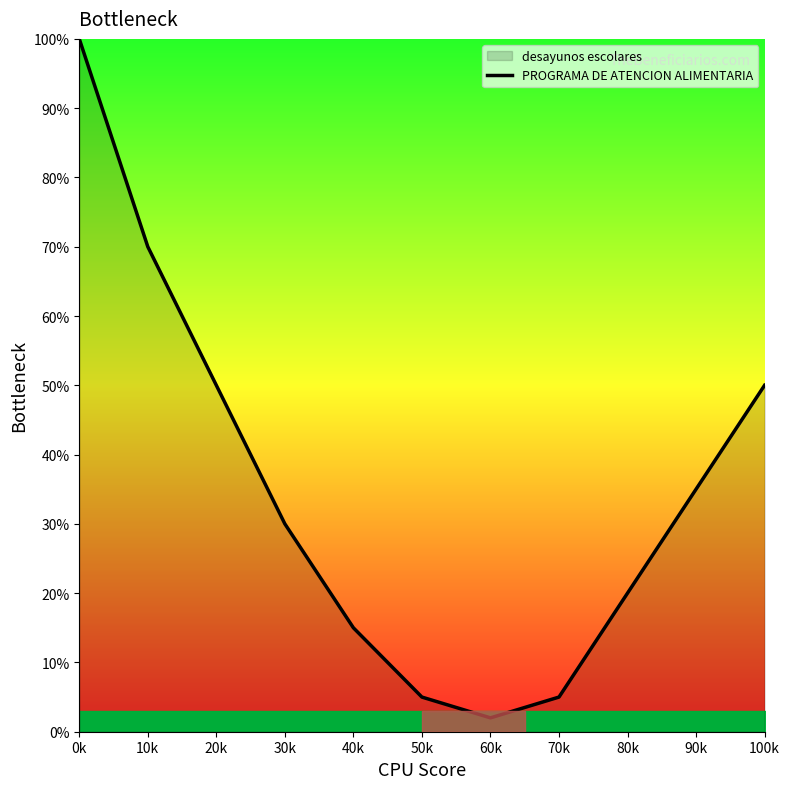

How many data points are above 30?

5